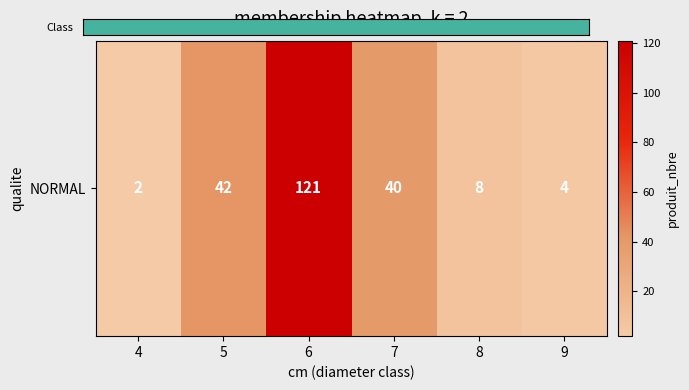

What is the maximum value shown in the chart?

121